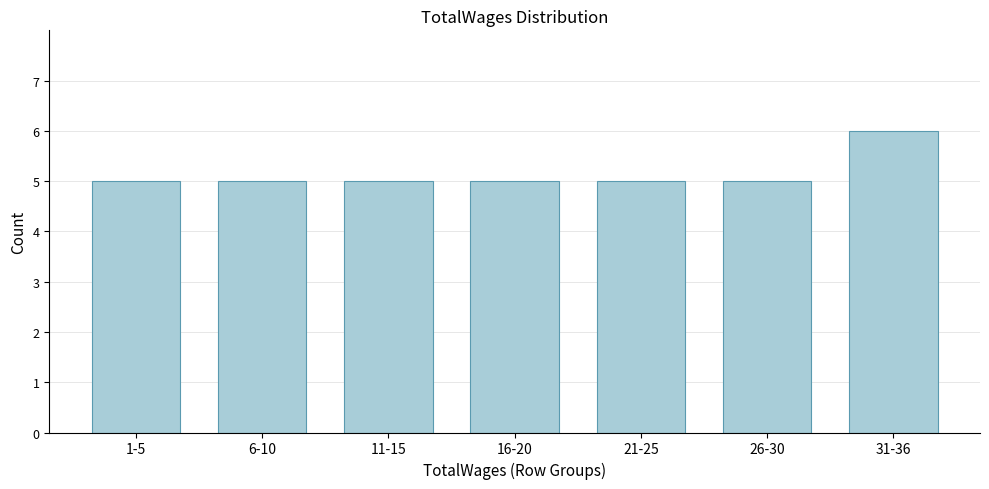

Reading right to left, list all the values displayed in this chart.

31-36=6	26-30=5	21-25=5	16-20=5	11-15=5	6-10=5	1-5=5